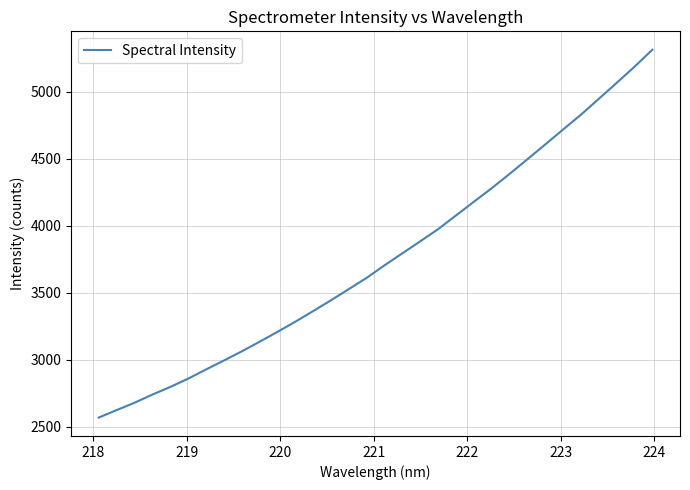

What is the greatest value displayed?

5313.4